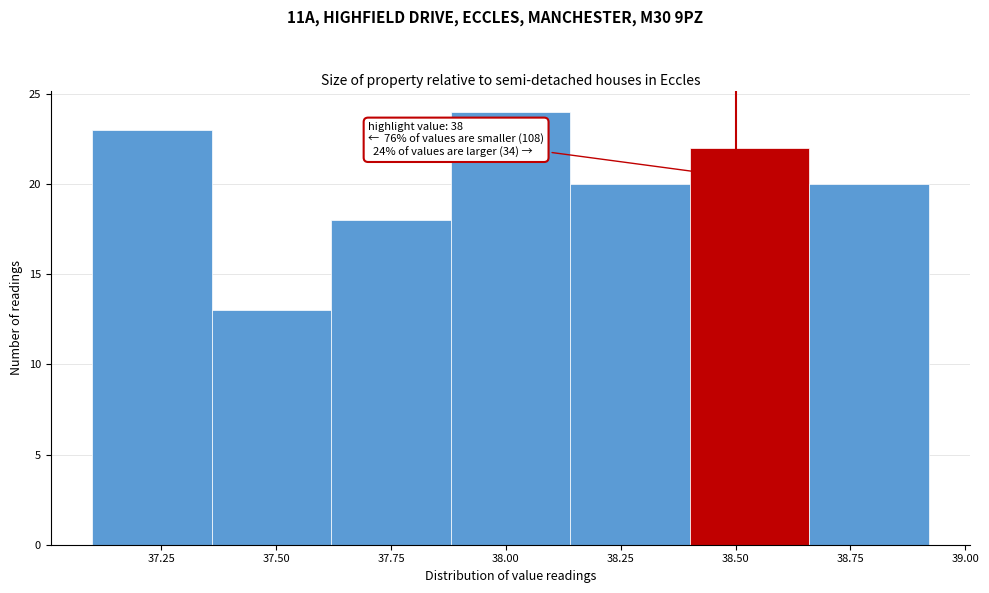

Which range on the x-axis has the tallest bar?

37.88 to 38.14